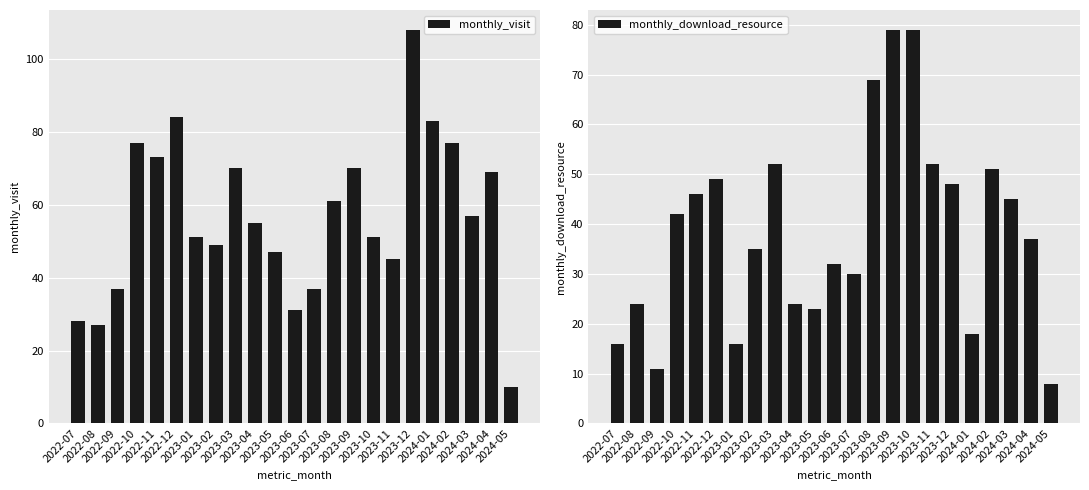

What is the spread (max minus min) of values at 2024-03?

12